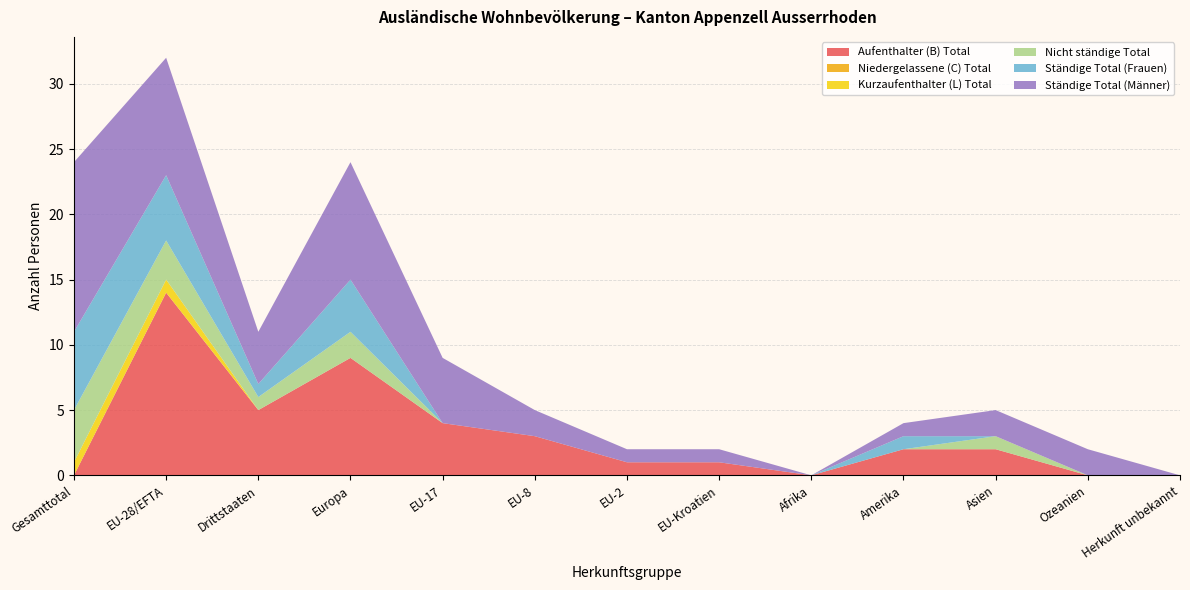

Reading left to right, extract all data points from this chart.

Aufenthalter (B) Total: 0	14	5	9	4	3	1	1	0	2	2	0	0
Niedergelassene (C) Total: 0	0	0	0	0	0	0	0	0	0	0	0	0
Kurzaufenthalter (L) Total: 1	1	0	0	0	0	0	0	0	0	0	0	0
Nicht ständige Total: 4	3	1	2	0	0	0	0	0	0	1	0	0
Ständige Total (Frauen): 6	5	1	4	0	0	0	0	0	1	0	0	0
Ständige Total (Männer): 13	9	4	9	5	2	1	1	0	1	2	2	0